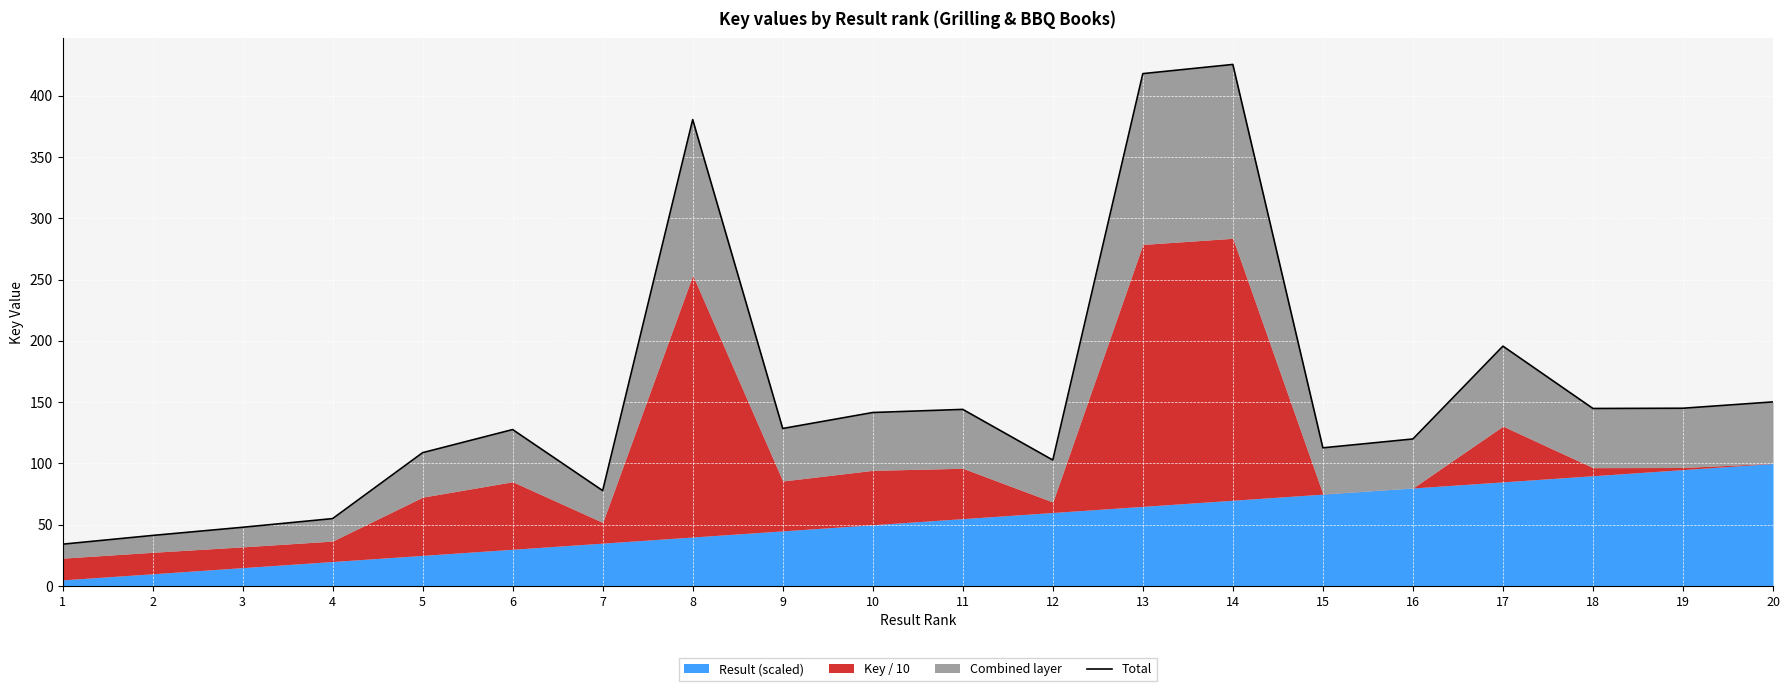

How many values are below 128?

10